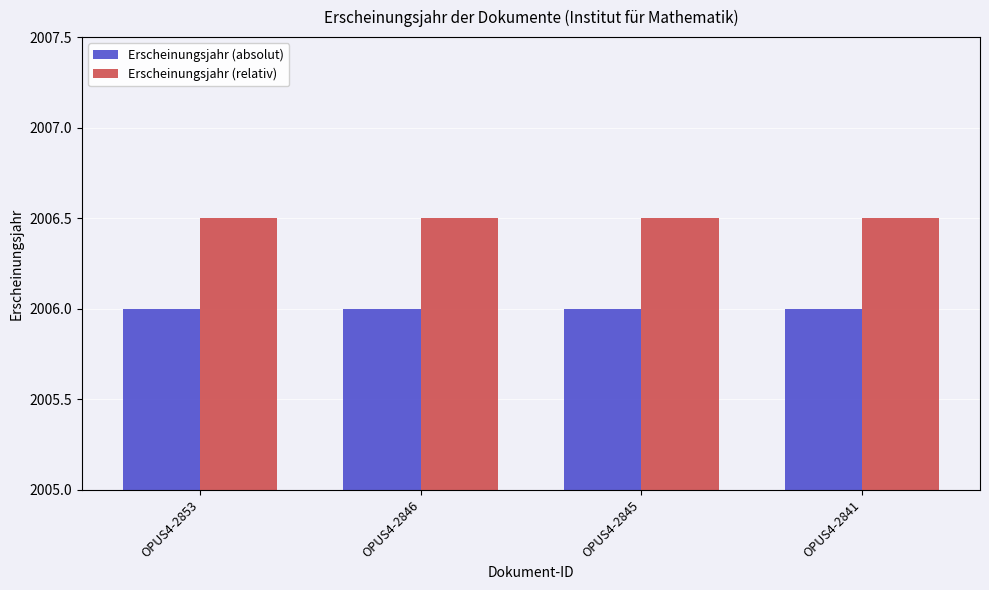

What are all the series names shown in the legend?

Erscheinungsjahr (absolut), Erscheinungsjahr (relativ)